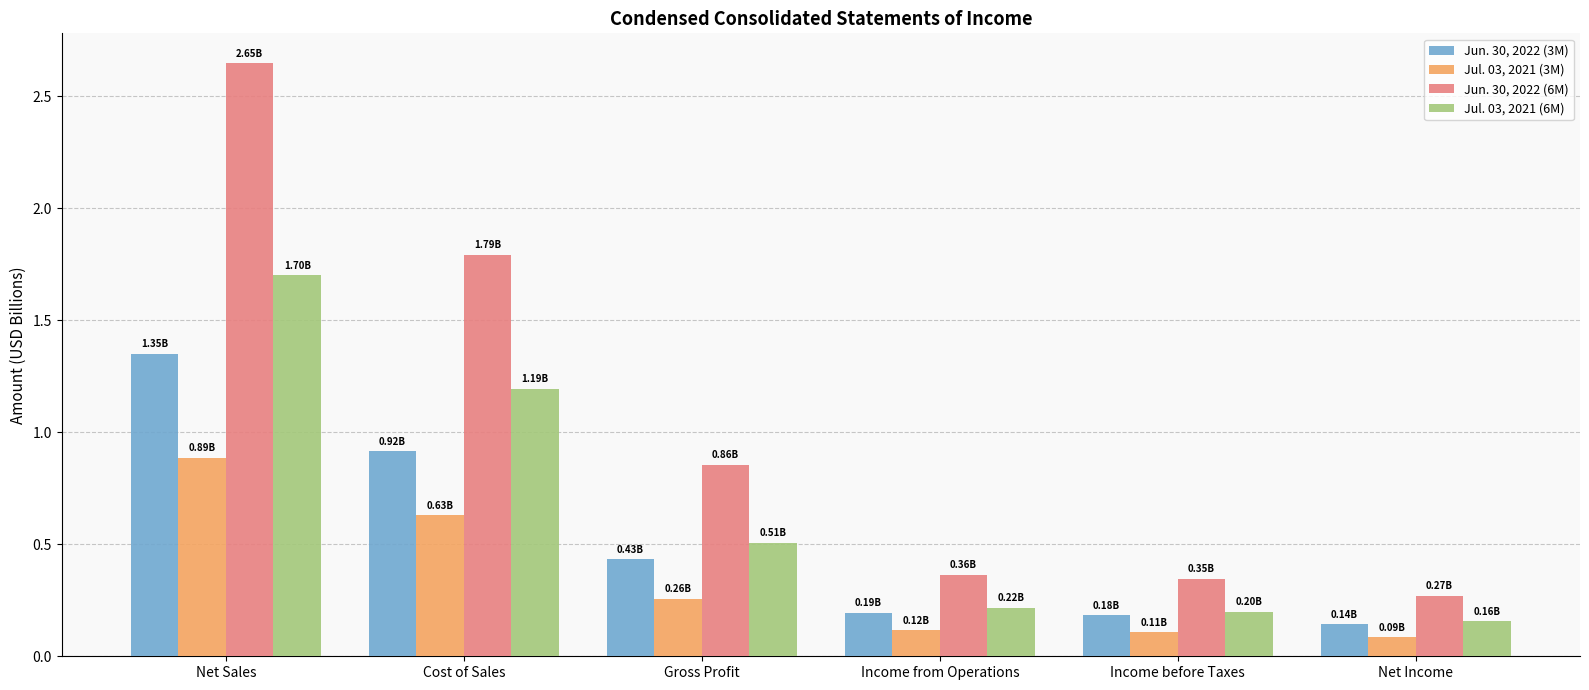

Which category has the highest value in the Jul. 03, 2021 (3M) series?

Net Sales